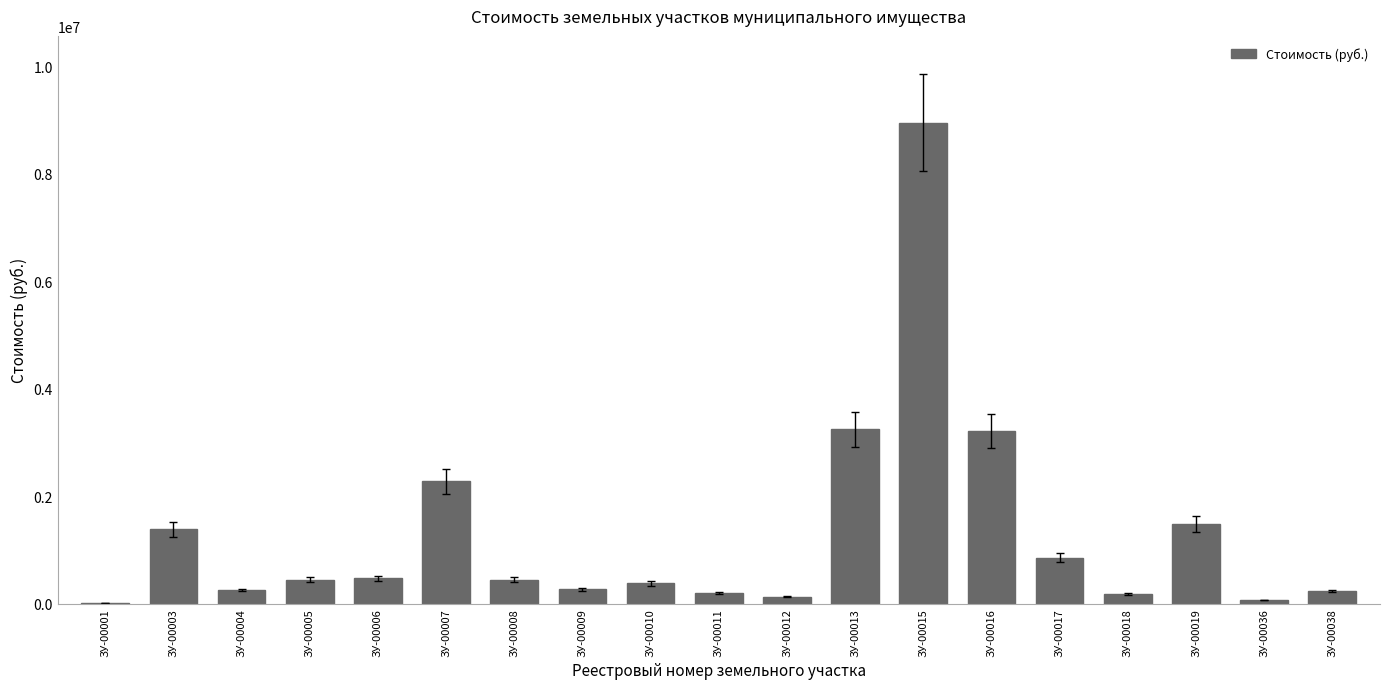

Approximately how many times larger is the value at ЗУ-00015 compared to ЗУ-00003?

6.5